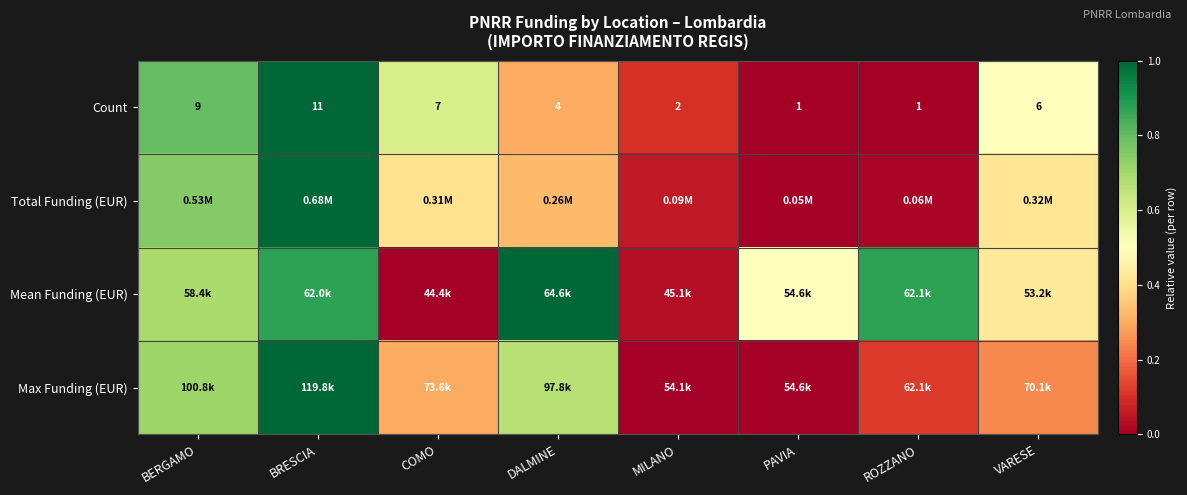

At which label is Count closest to 6?

VARESE